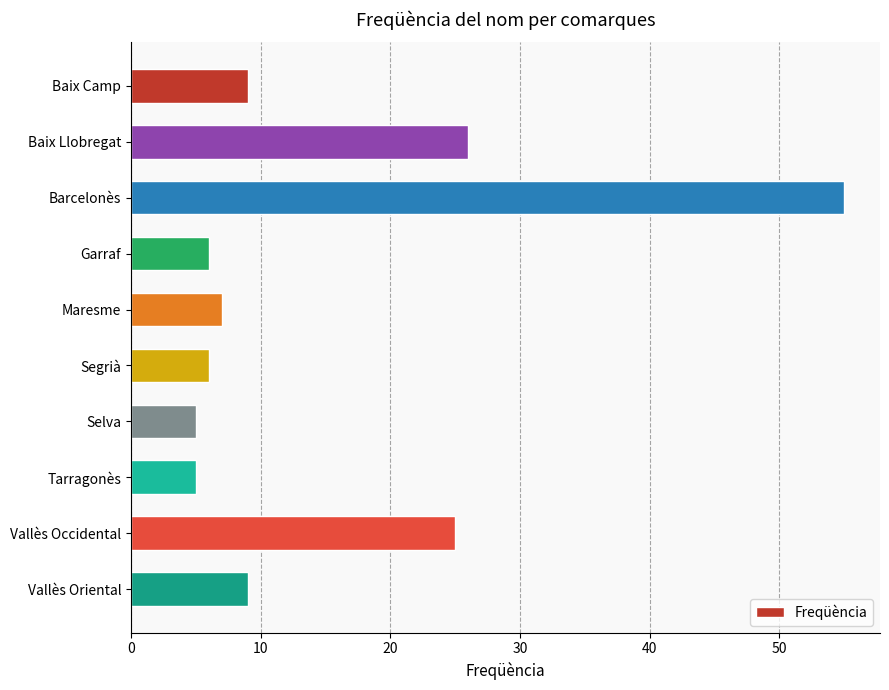

What is the sum of all values?

153